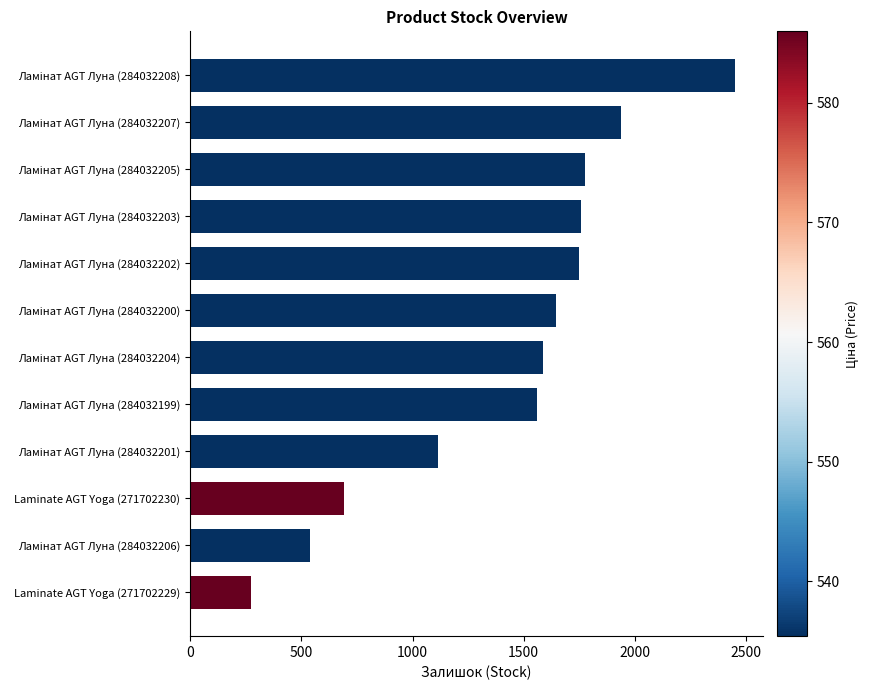

At which category does the chart reach its minimum across all series?

Laminate AGT Yoga (271702229)